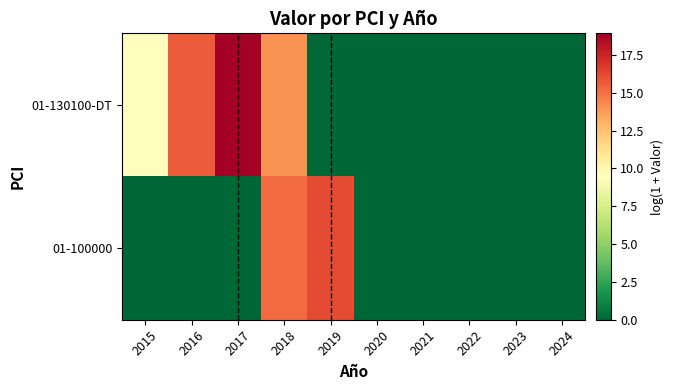

Reading right to left, transcribe all the data shown in this chart.

01-130100-DT: 2024=0.0	2023=0.0	2022=0.0	2021=0.0	2020=0.0	2019=0.0	2018=14.0	2017=18.9	2016=15.7	2015=9.6
01-100000: 2024=0.0	2023=0.0	2022=0.0	2021=0.0	2020=0.0	2019=16.1	2018=15.2	2017=0.0	2016=0.0	2015=0.0